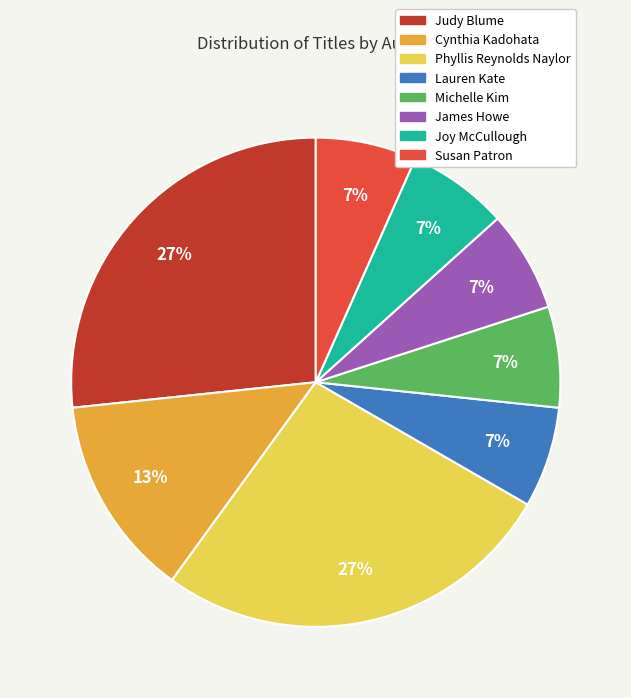

Is there a majority slice in this chart?

No